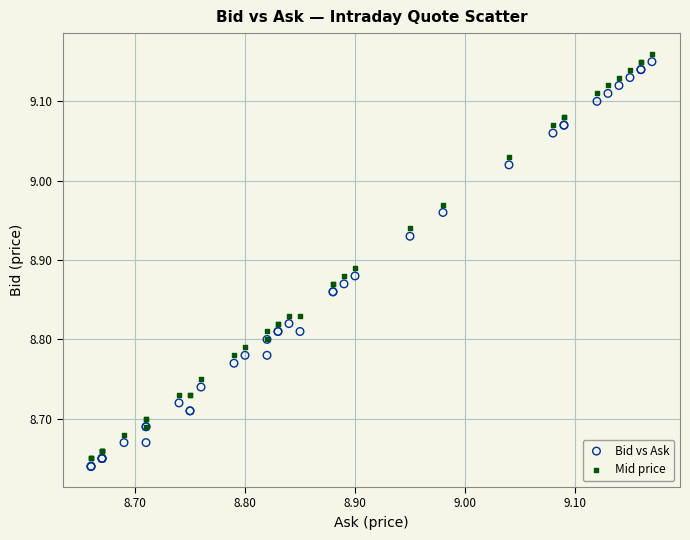

What is the X range (max minus min) for the scatter plot?

0.5